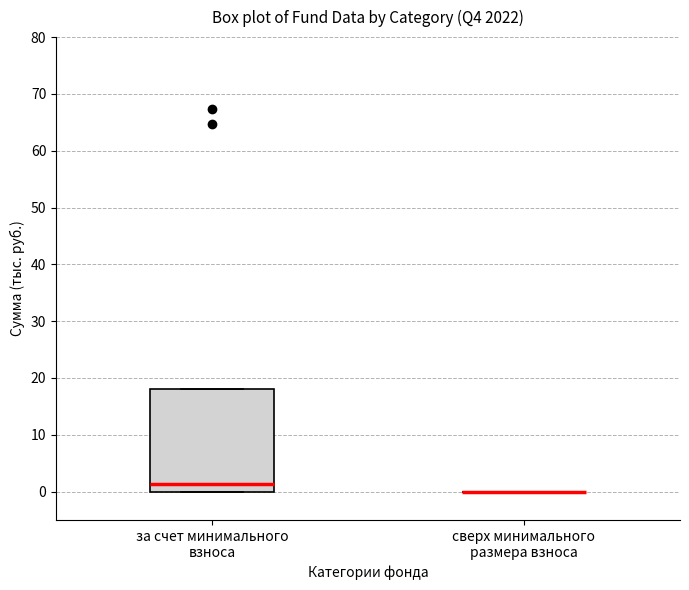

Comparing the boxes themselves (not the whiskers), which one is the tallest?

за счет минимального взноса